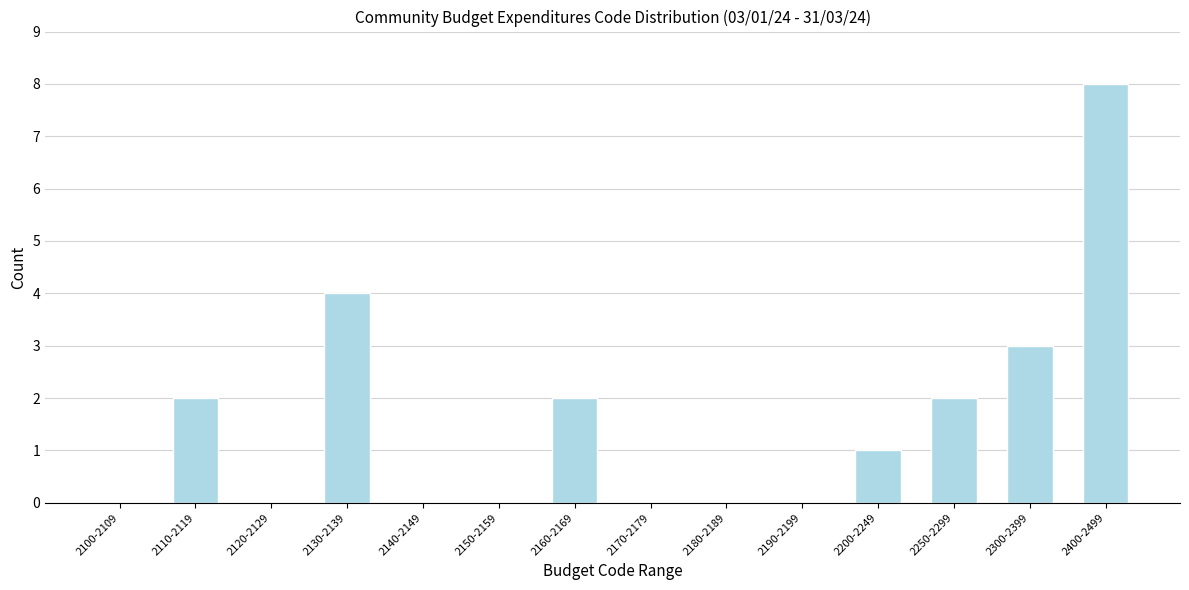

Reading right to left, extract all data points from this chart.

2400-2499=8	2300-2399=3	2250-2299=2	2200-2249=1	2190-2199=0	2180-2189=0	2170-2179=0	2160-2169=2	2150-2159=0	2140-2149=0	2130-2139=4	2120-2129=0	2110-2119=2	2100-2109=0